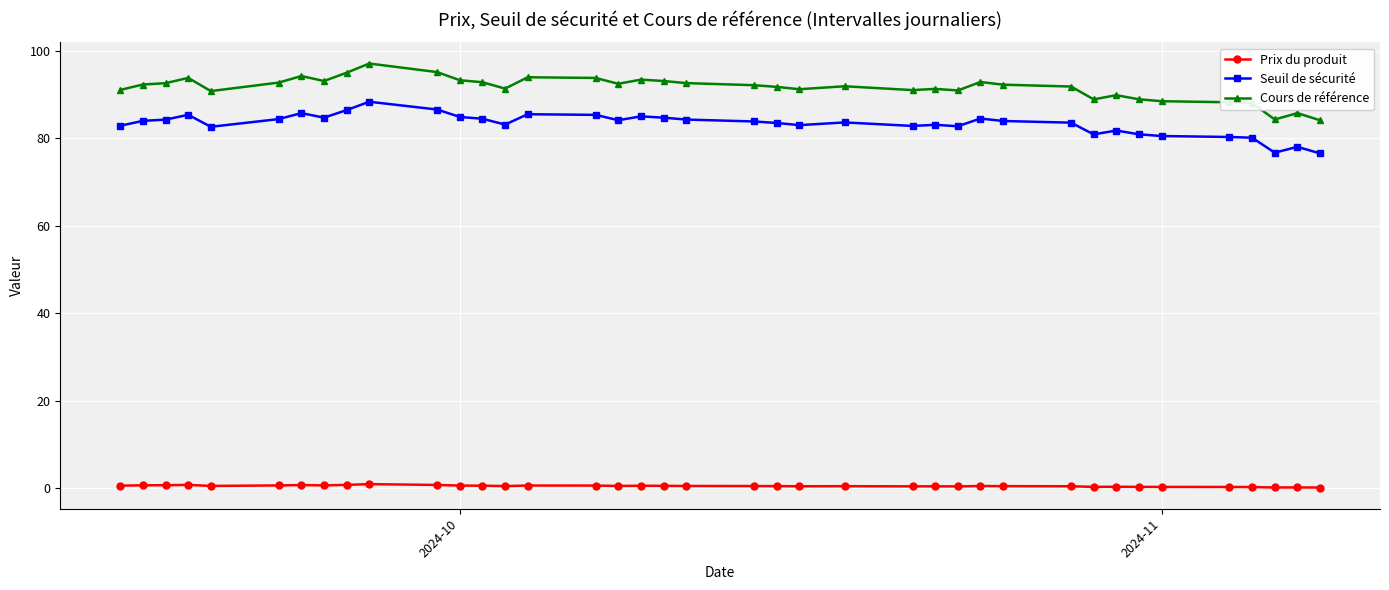

True or false: Cours de référence and Seuil de sécurité cross at least once.

False